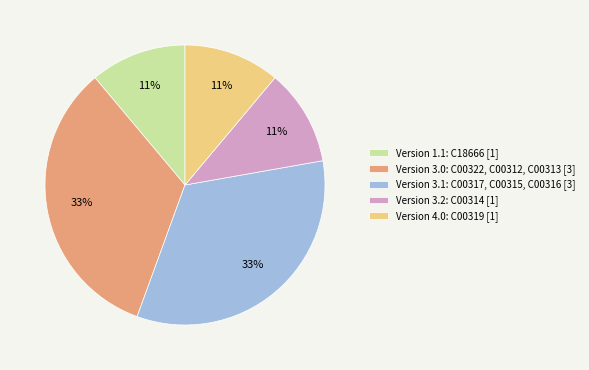

Is there any slice that represents more than half of the pie?

No